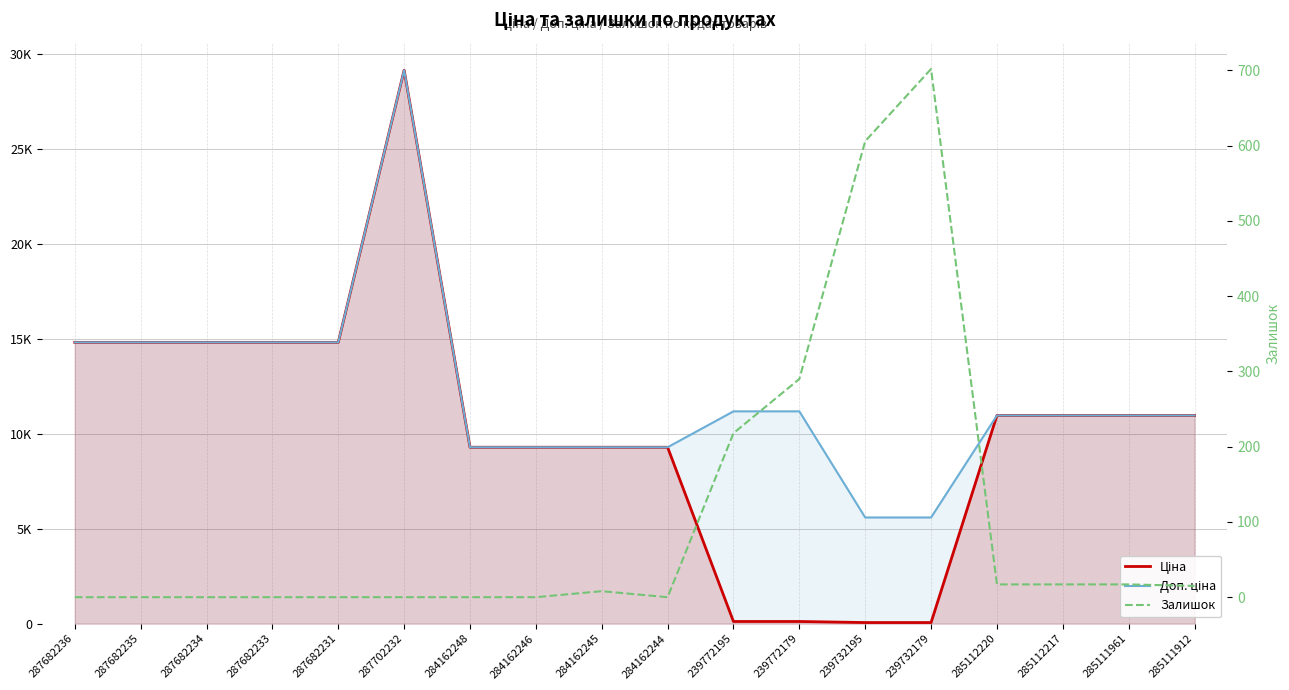

At which category does Доп. ціна reach its first local peak?

287702232